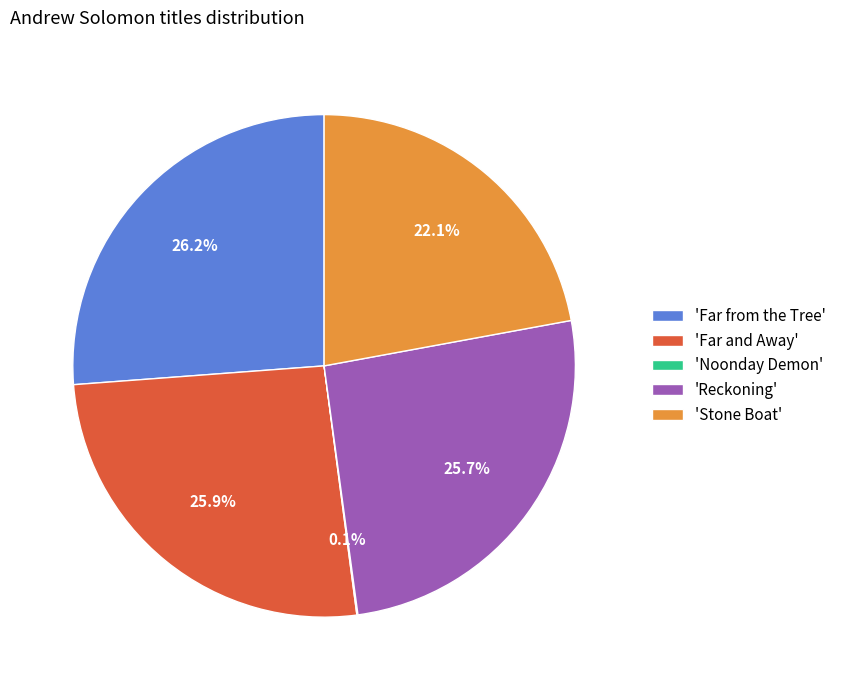

Combined, do 'Far from the Tree' and 'Reckoning' account for over 50%?

Yes